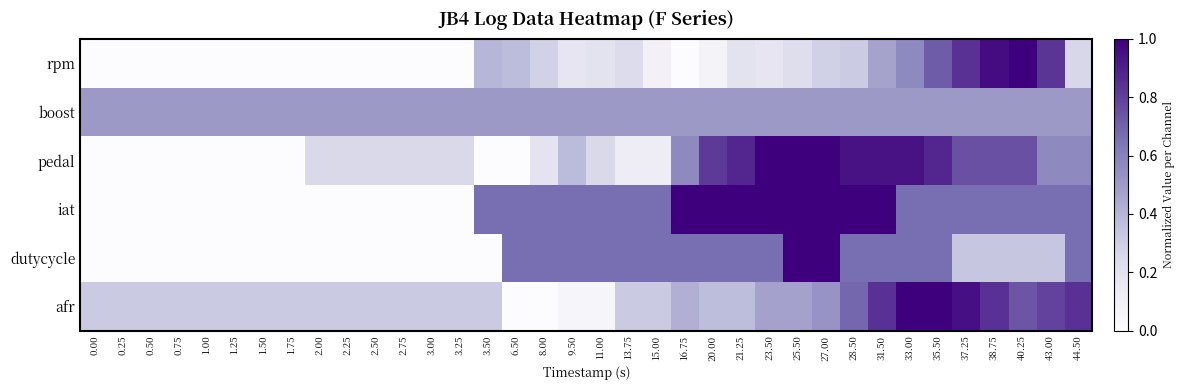

Reading right to left, extract all data points from this chart.

rpm: 44.50=0.3	43.00=0.8	40.25=1.0	38.75=1.0	37.25=0.8	35.50=0.7	33.00=0.6	31.50=0.5	28.50=0.3	27.00=0.3	25.50=0.2	23.50=0.2	21.25=0.2	20.00=0.1	16.75=0.0	15.00=0.1	13.75=0.2	11.00=0.2	9.50=0.2	8.00=0.3	6.50=0.4	3.50=0.4	3.25=0.0	3.00=0.0	2.75=0.0	2.50=0.0	2.25=0.0	2.00=0.0	1.75=0.0	1.50=0.0	1.25=0.0	1.00=0.0	0.75=0.0	0.50=0.0	0.25=0.0	0.00=0.0
boost: 44.50=0.5	43.00=0.5	40.25=0.5	38.75=0.5	37.25=0.5	35.50=0.5	33.00=0.5	31.50=0.5	28.50=0.5	27.00=0.5	25.50=0.5	23.50=0.5	21.25=0.5	20.00=0.5	16.75=0.5	15.00=0.5	13.75=0.5	11.00=0.5	9.50=0.5	8.00=0.5	6.50=0.5	3.50=0.5	3.25=0.5	3.00=0.5	2.75=0.5	2.50=0.5	2.25=0.5	2.00=0.5	1.75=0.5	1.50=0.5	1.25=0.5	1.00=0.5	0.75=0.5	0.50=0.5	0.25=0.5	0.00=0.5
pedal: 44.50=0.6	43.00=0.6	40.25=0.8	38.75=0.8	37.25=0.8	35.50=0.9	33.00=0.9	31.50=0.9	28.50=0.9	27.00=1.0	25.50=1.0	23.50=1.0	21.25=0.9	20.00=0.8	16.75=0.6	15.00=0.1	13.75=0.1	11.00=0.2	9.50=0.4	8.00=0.2	6.50=0.0	3.50=0.0	3.25=0.2	3.00=0.2	2.75=0.2	2.50=0.2	2.25=0.2	2.00=0.2	1.75=0.0	1.50=0.0	1.25=0.0	1.00=0.0	0.75=0.0	0.50=0.0	0.25=0.0	0.00=0.0
iat: 44.50=0.7	43.00=0.7	40.25=0.7	38.75=0.7	37.25=0.7	35.50=0.7	33.00=0.7	31.50=1.0	28.50=1.0	27.00=1.0	25.50=1.0	23.50=1.0	21.25=1.0	20.00=1.0	16.75=1.0	15.00=0.7	13.75=0.7	11.00=0.7	9.50=0.7	8.00=0.7	6.50=0.7	3.50=0.7	3.25=0.0	3.00=0.0	2.75=0.0	2.50=0.0	2.25=0.0	2.00=0.0	1.75=0.0	1.50=0.0	1.25=0.0	1.00=0.0	0.75=0.0	0.50=0.0	0.25=0.0	0.00=0.0
dutycycle: 44.50=0.7	43.00=0.3	40.25=0.3	38.75=0.3	37.25=0.3	35.50=0.7	33.00=0.7	31.50=0.7	28.50=0.7	27.00=1.0	25.50=1.0	23.50=0.7	21.25=0.7	20.00=0.7	16.75=0.7	15.00=0.7	13.75=0.7	11.00=0.7	9.50=0.7	8.00=0.7	6.50=0.7	3.50=0.0	3.25=0.0	3.00=0.0	2.75=0.0	2.50=0.0	2.25=0.0	2.00=0.0	1.75=0.0	1.50=0.0	1.25=0.0	1.00=0.0	0.75=0.0	0.50=0.0	0.25=0.0	0.00=0.0
afr: 44.50=0.8	43.00=0.8	40.25=0.7	38.75=0.8	37.25=0.9	35.50=1.0	33.00=1.0	31.50=0.8	28.50=0.7	27.00=0.5	25.50=0.5	23.50=0.5	21.25=0.4	20.00=0.4	16.75=0.4	15.00=0.3	13.75=0.3	11.00=0.1	9.50=0.1	8.00=0.0	6.50=0.0	3.50=0.3	3.25=0.3	3.00=0.3	2.75=0.3	2.50=0.3	2.25=0.3	2.00=0.3	1.75=0.3	1.50=0.3	1.25=0.3	1.00=0.3	0.75=0.3	0.50=0.3	0.25=0.3	0.00=0.3